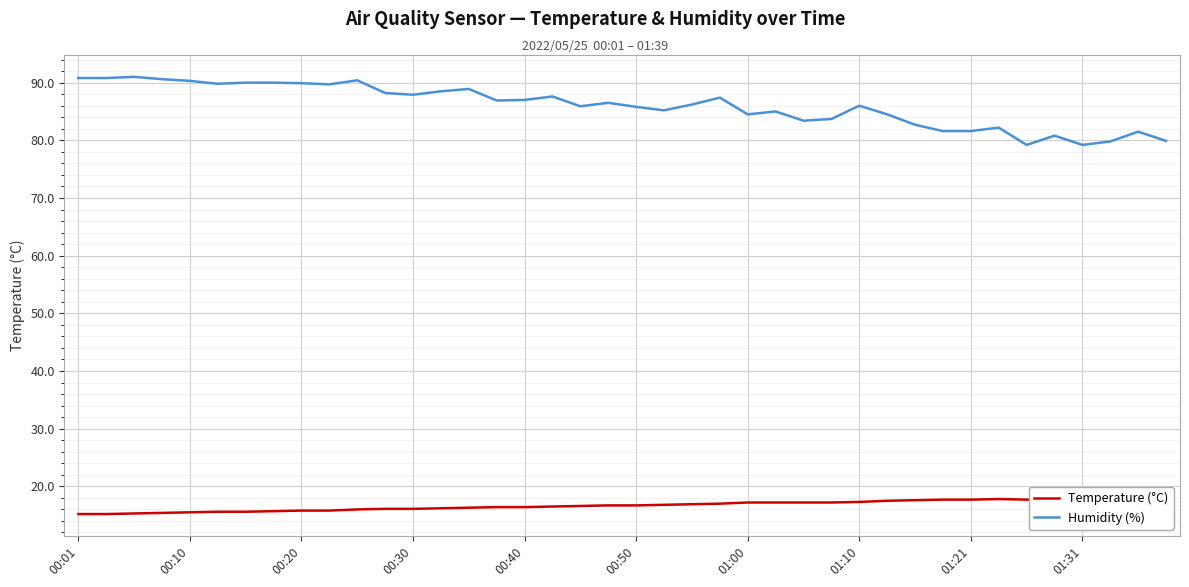

The Humidity (%) series shows 128.8 at 00:30. True or false?

False